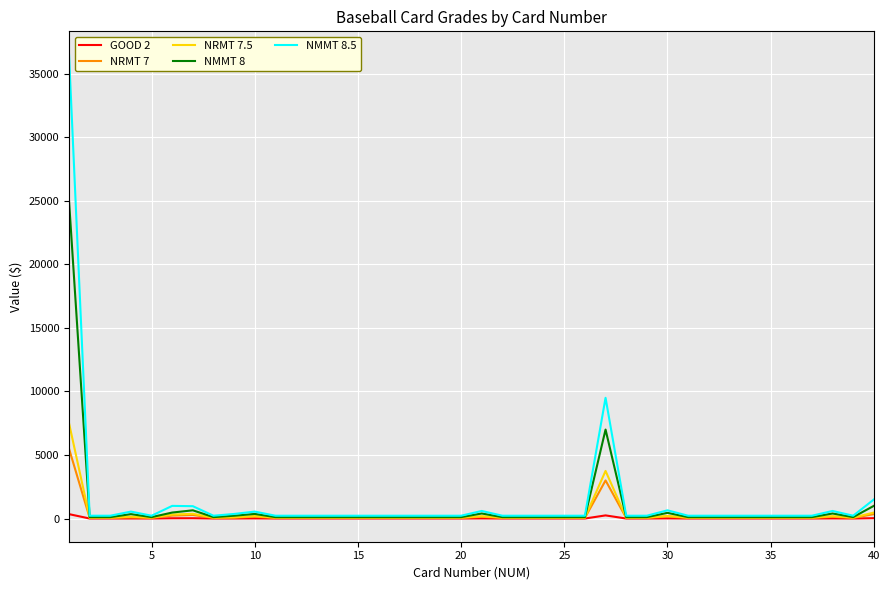

What is the maximum value shown in the chart?

36500